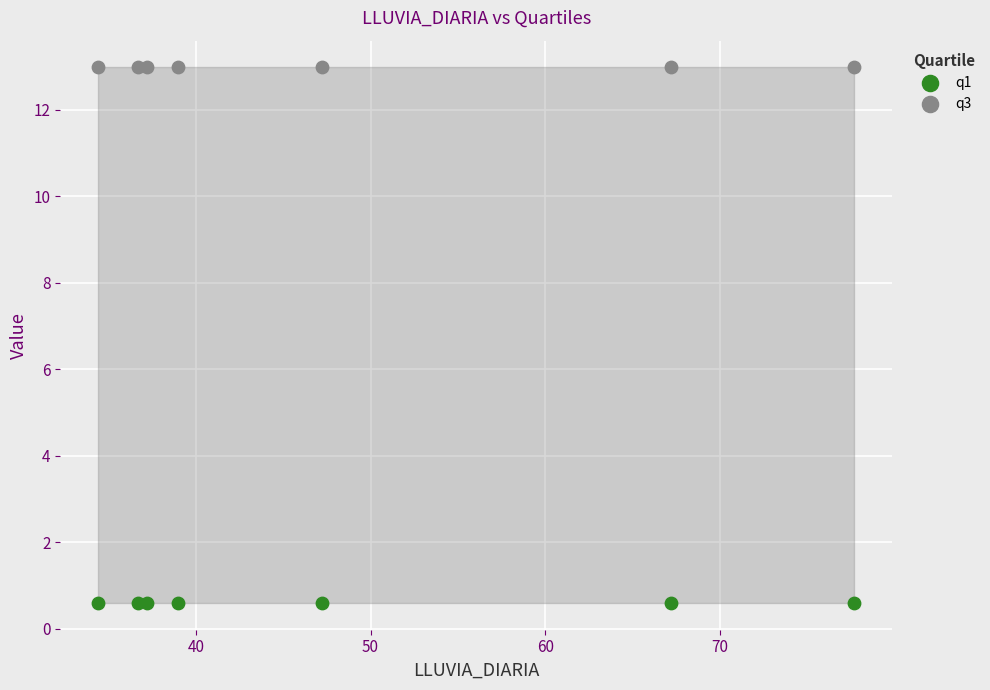

Which series reaches the maximum Y coordinate?

q3